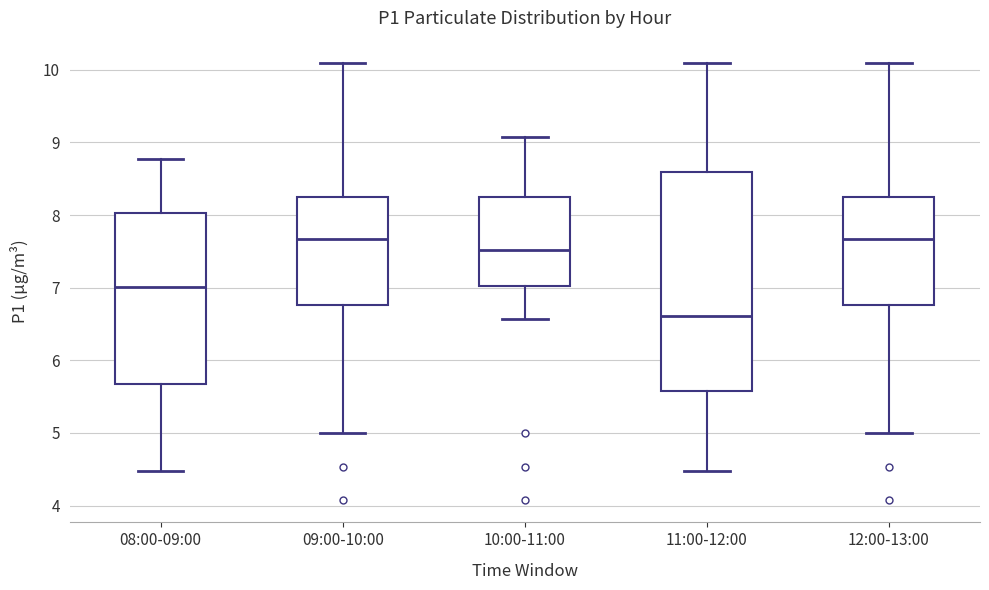

Reading left to right, transcribe this box plot: for each box, give where its median line is, the range the box spans, and where its two whiskers end, as read against the y-axis. The values are not printed on the chart, so give them approximately, as read against the axis.

08:00-09:00: median 7.0, box 5.7 to 8.0, whiskers 4.5 to 8.8
09:00-10:00: median 7.7, box 6.8 to 8.2, whiskers 5.0 to 10.1
10:00-11:00: median 7.5, box 7.0 to 8.2, whiskers 6.6 to 9.1
11:00-12:00: median 6.6, box 5.6 to 8.6, whiskers 4.5 to 10.1
12:00-13:00: median 7.7, box 6.8 to 8.2, whiskers 5.0 to 10.1